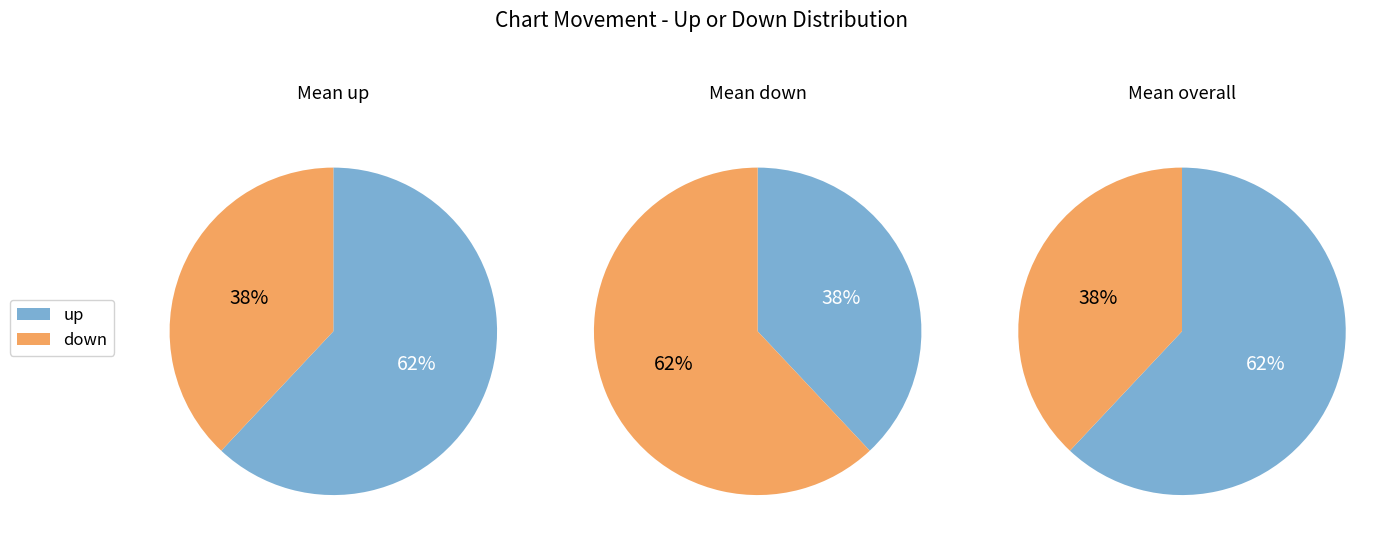

Rank the categories by value from highest to lowest.

up, down